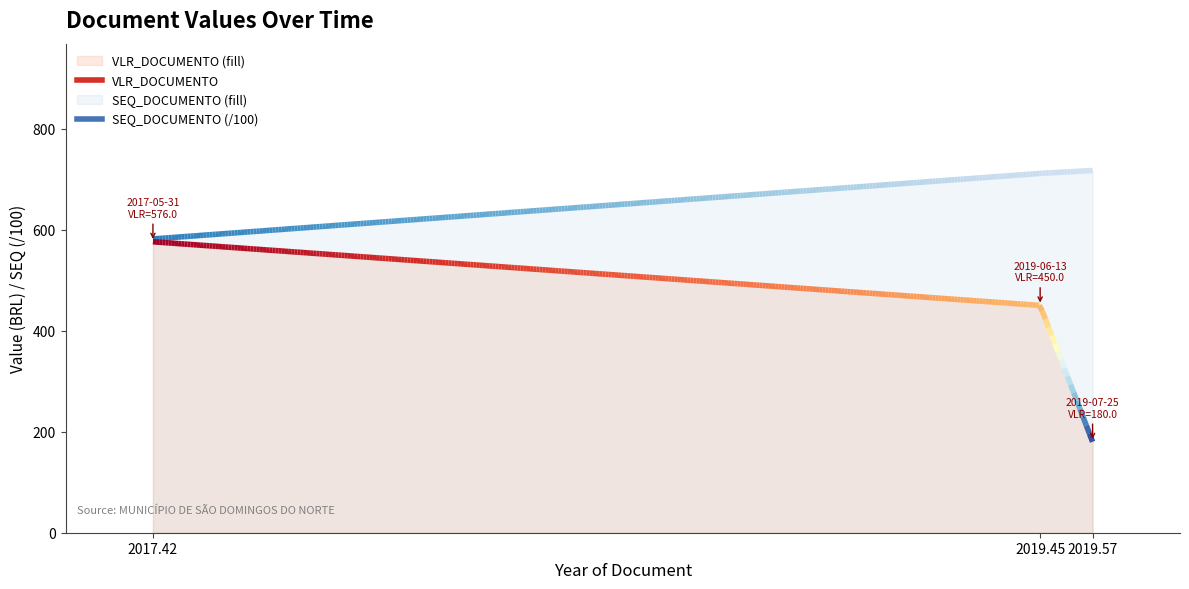

What is the difference between the maximum and second lowest values in the VLR_DOCUMENTO series?

126